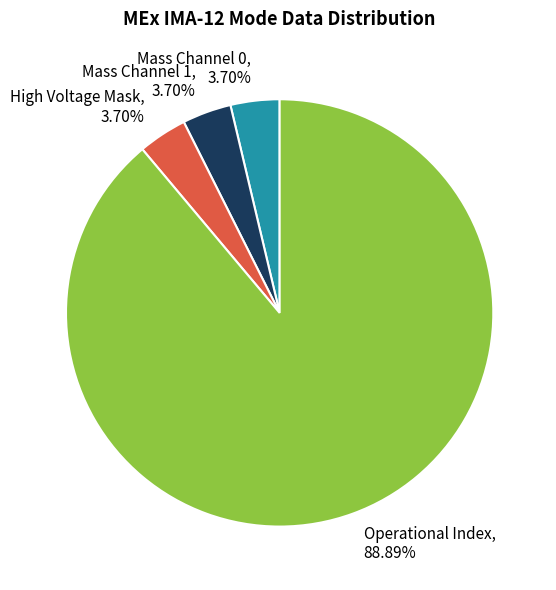

Between Operational Index, 88.89% and High Voltage Mask, 3.70%, which is larger?

Operational Index, 88.89%